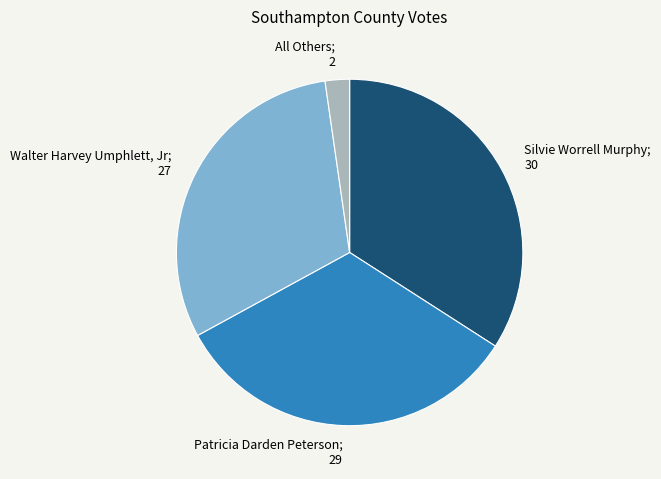

How many slices are in this pie chart?

4